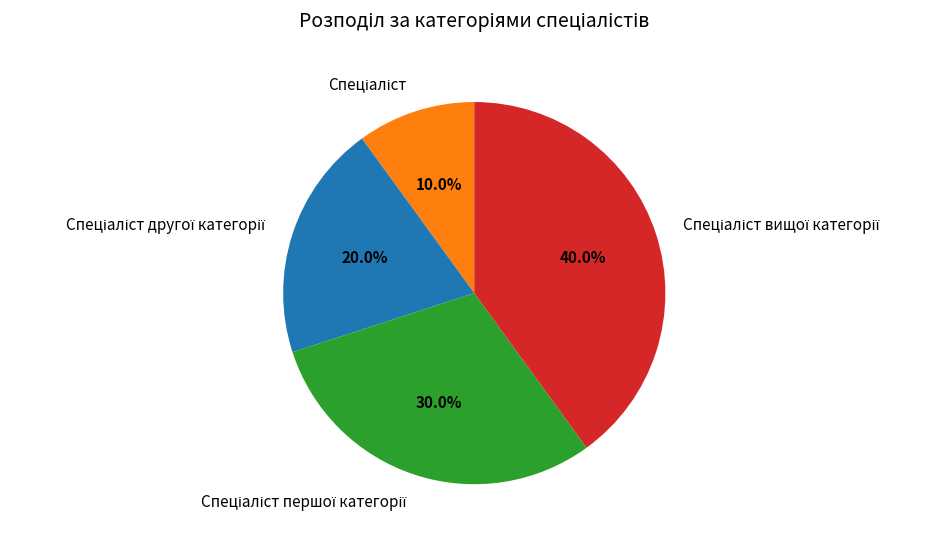

Is there a majority slice in this chart?

No